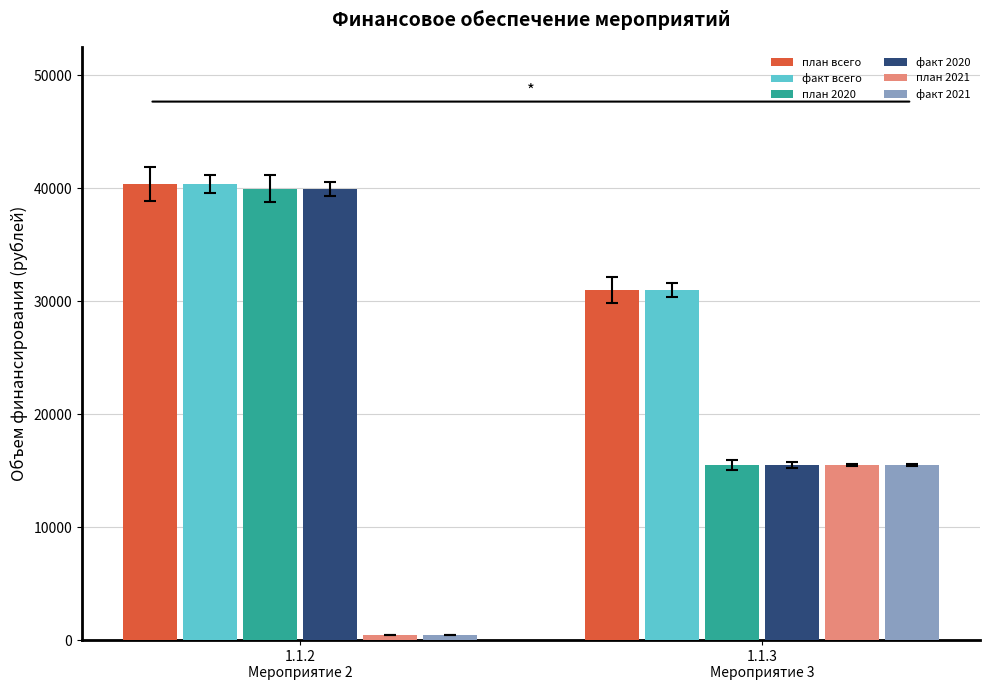

What is the smallest value displayed?

450.0